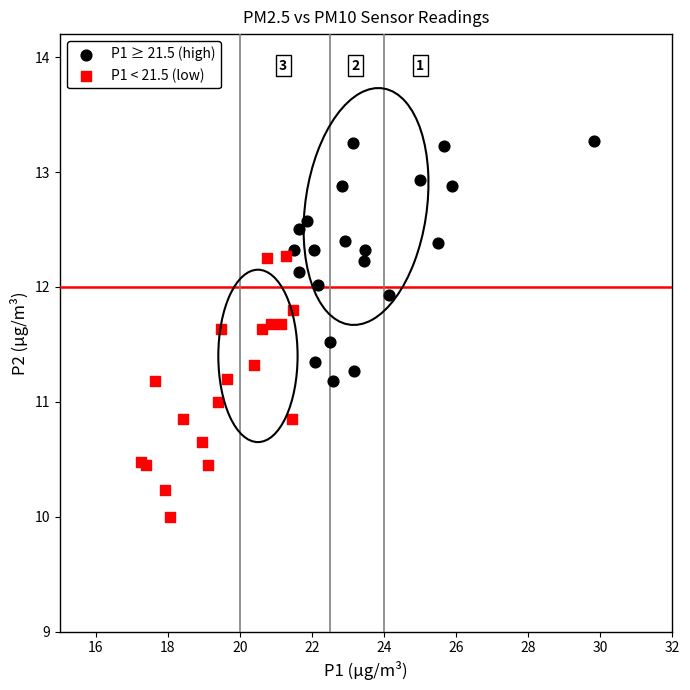

Which series contains the highest Y value?

P1 ≥ 21.5 (high)